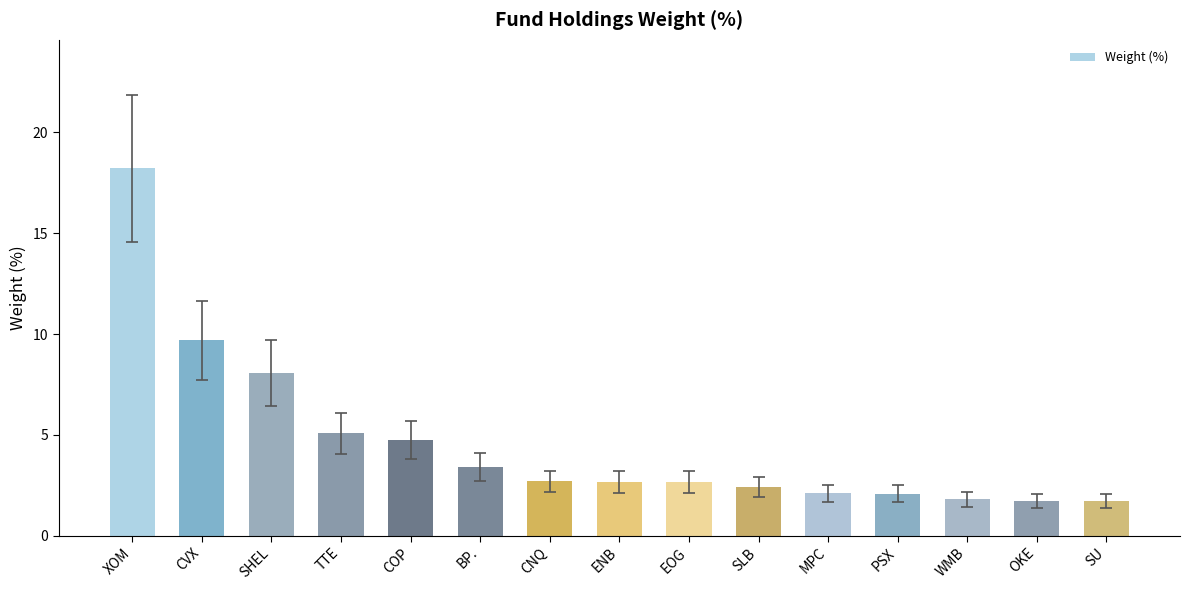

What is the maximum value shown in the chart?

18.2